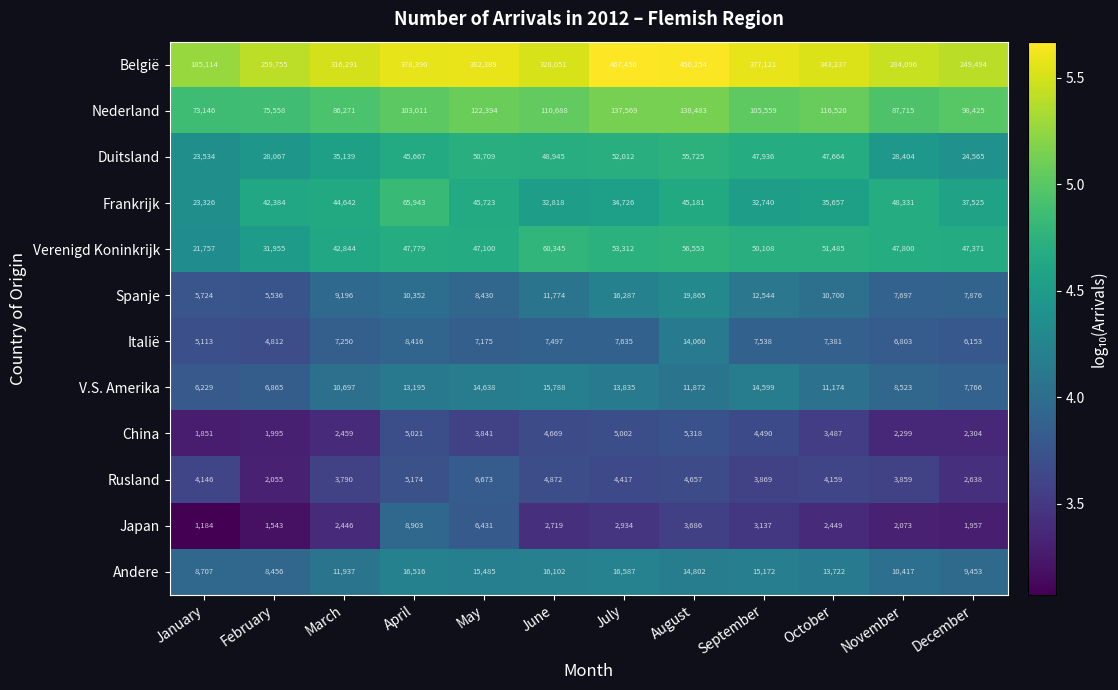

At which category is the sum across all series the highest?

August